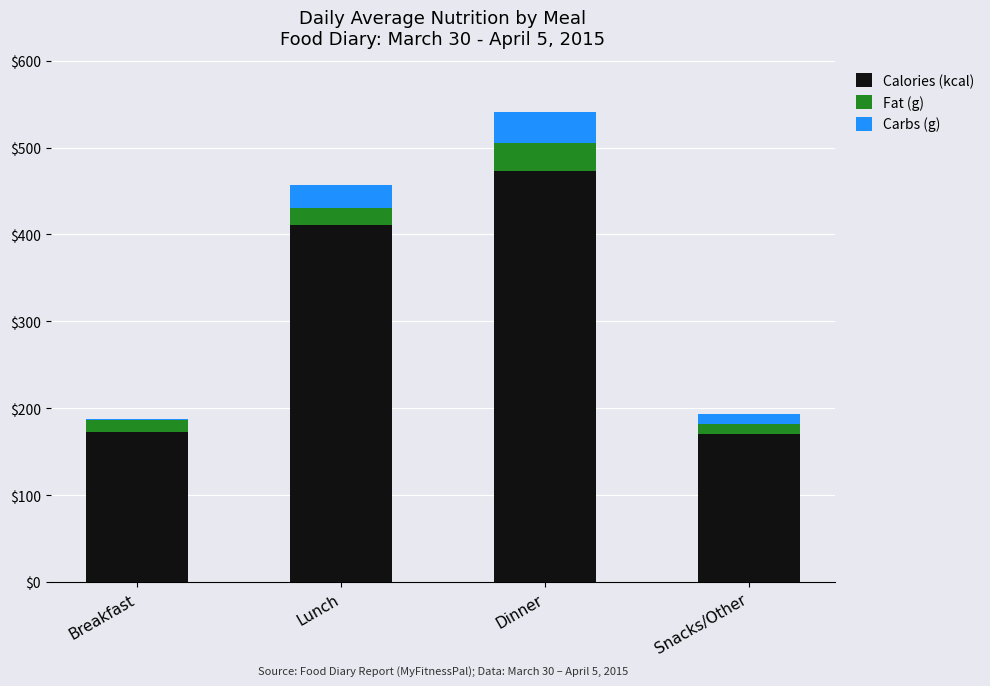

Count the number of data series in this chart.

3